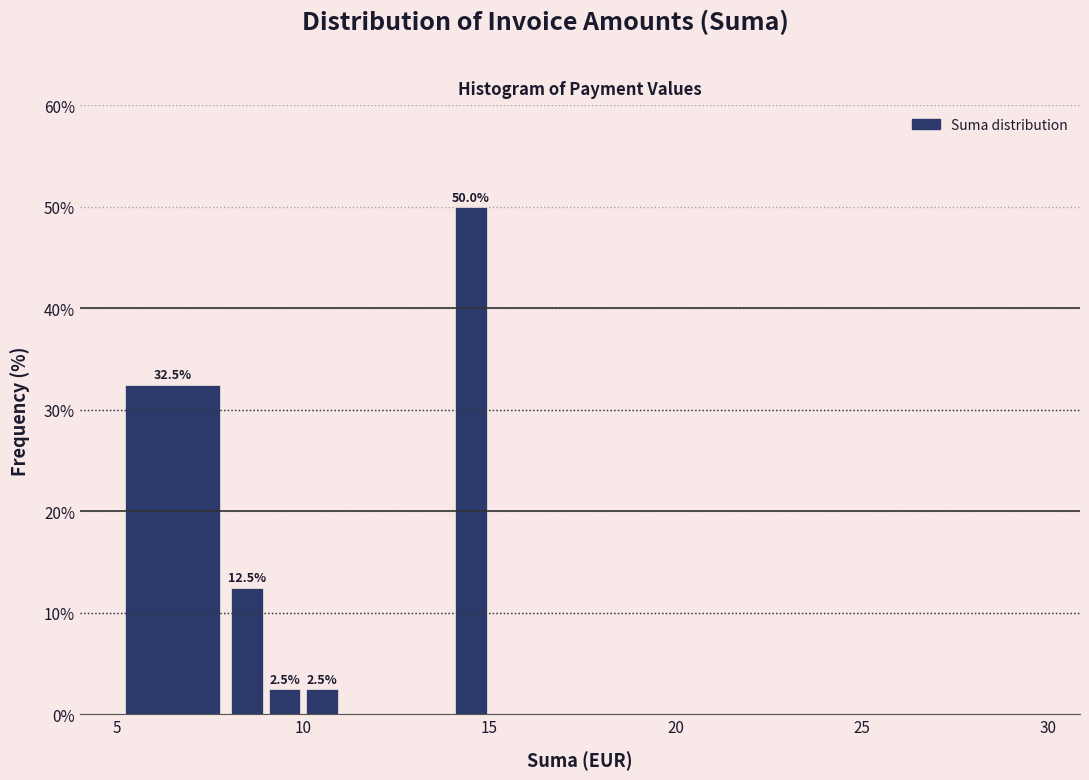

Around what value on the x-axis is the tallest bar? Give the approximate position of its centre, as read against the axis.

14.5